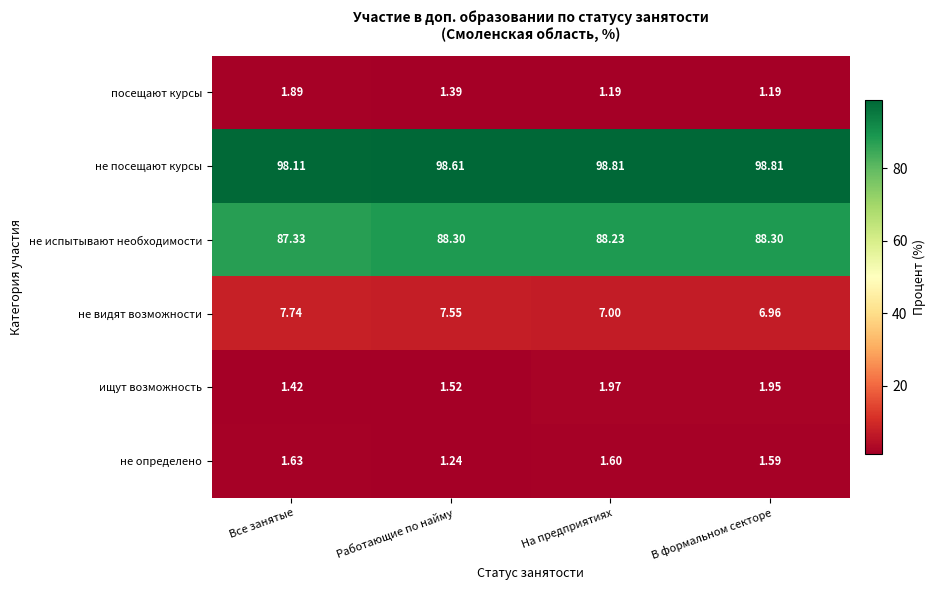

At which label is ищут возможность closest to 1?

Все занятые